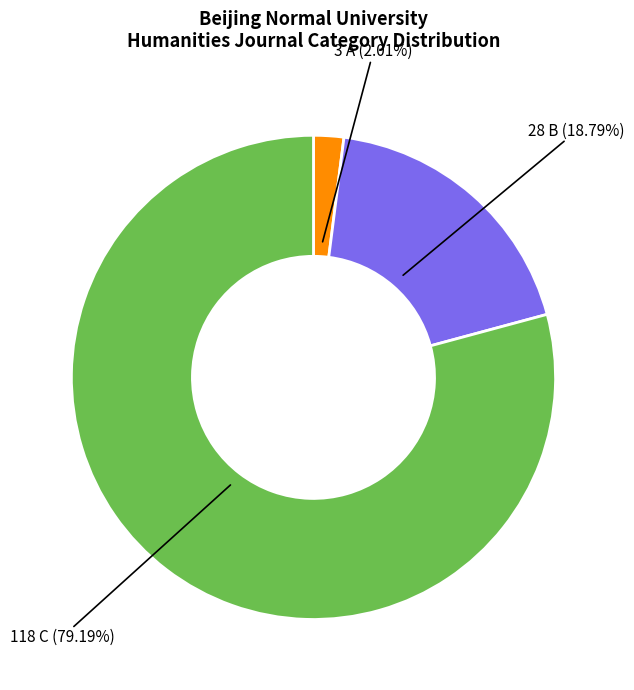

Is there any slice that represents more than half of the pie?

Yes